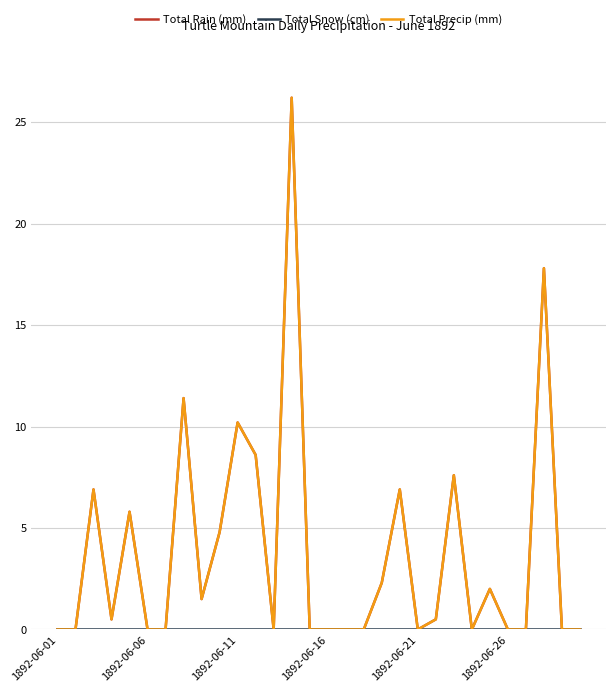

Does the chart have visible grid lines?

Yes